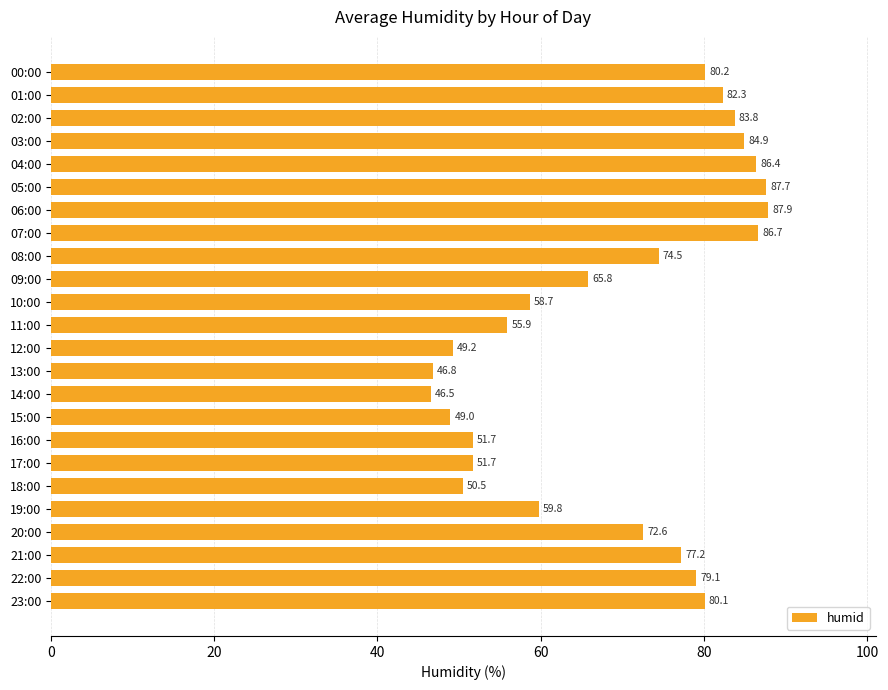

What is the value of the 19th bar from the top?

50.5